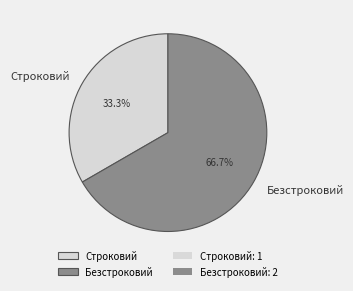

Rank the categories by value from highest to lowest.

Безстроковий, Строковий